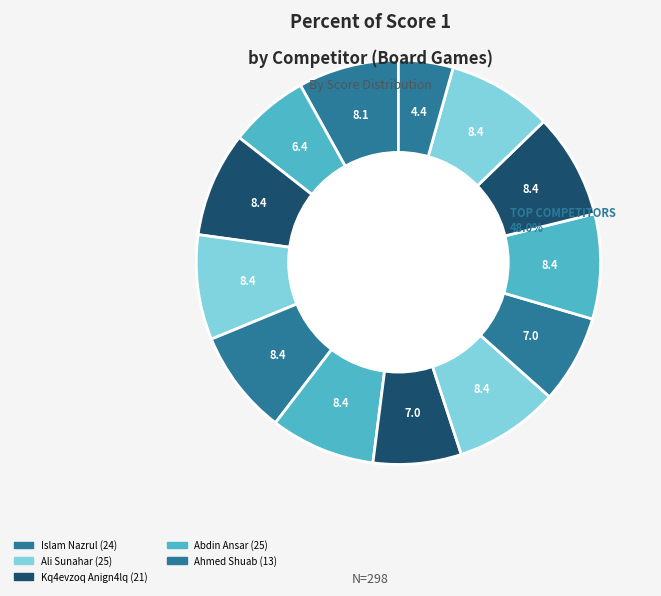

Rank the categories by value from lowest to highest.

Ahmed Shuab, Shetye Aniket, Kq4evzoq Anign4lq, D'Souza Andrew, Islam Nazrul, Karekar Sandesh, Ali Sunahar, Narkar Chandan, Kumar Ish, Chavda Natvarsingh, Abdin Ansar, Sanakal Amar, Khan Abdul